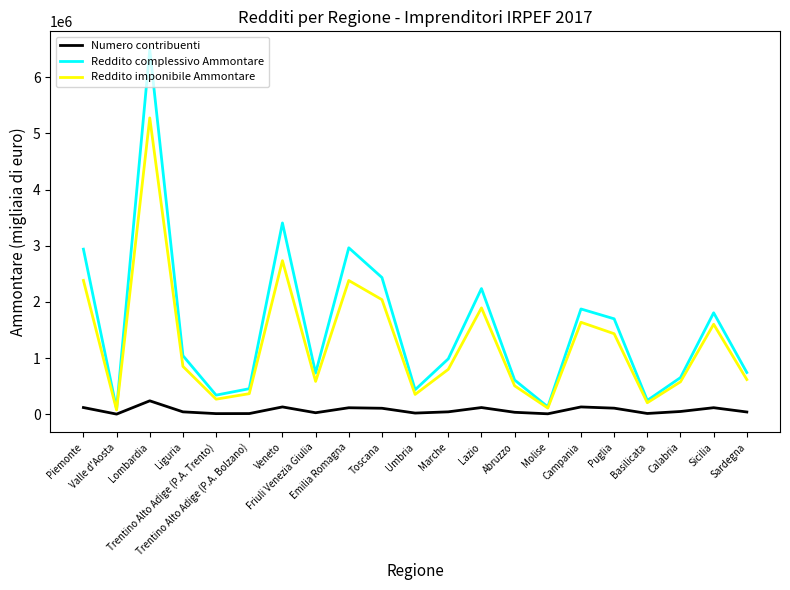

True or false: Reddito imponibile Ammontare has a value of 425924 at Liguria.

False